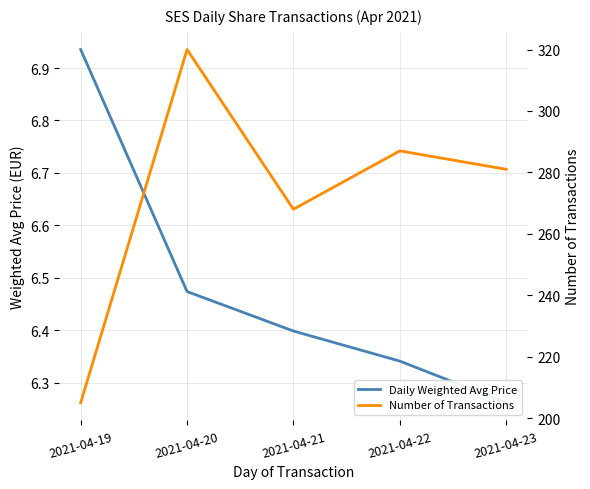

True or false: Number of Transactions and Daily Weighted Avg Price intersect in this chart.

False